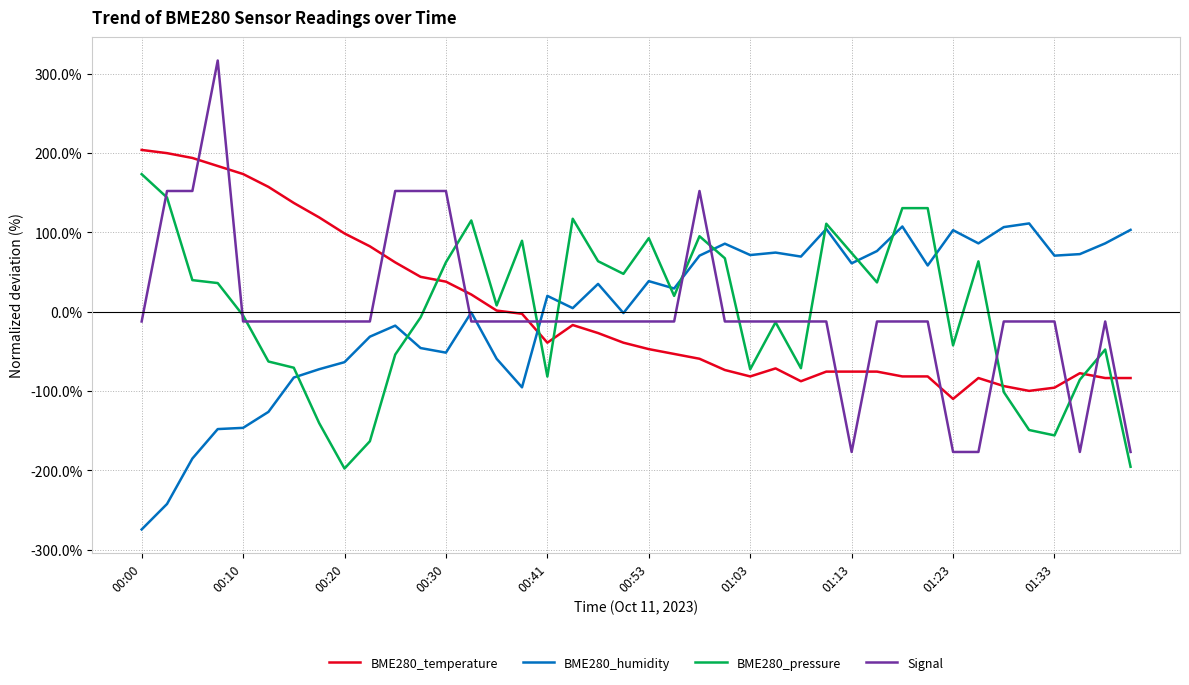

Does the chart have visible grid lines?

Yes